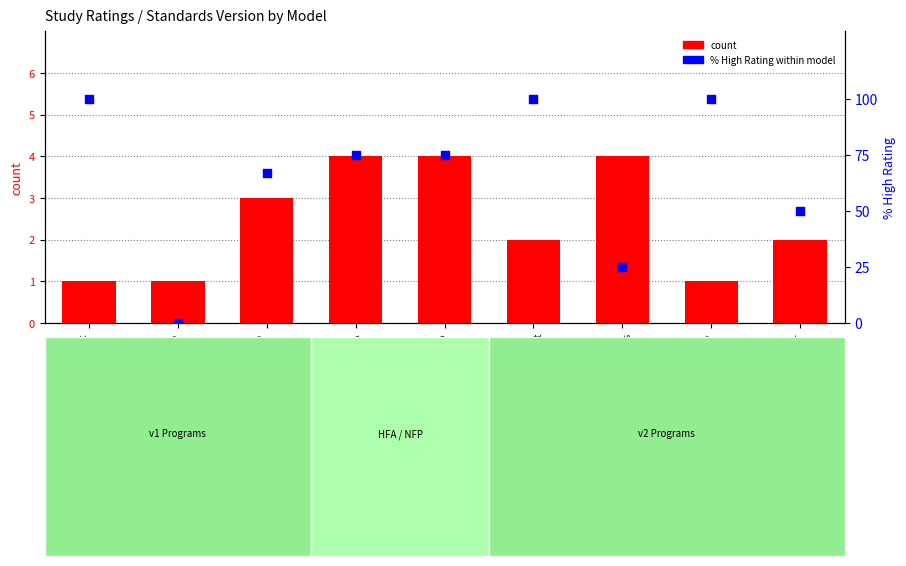

What is the total value across all series at Early
Head Start?

102